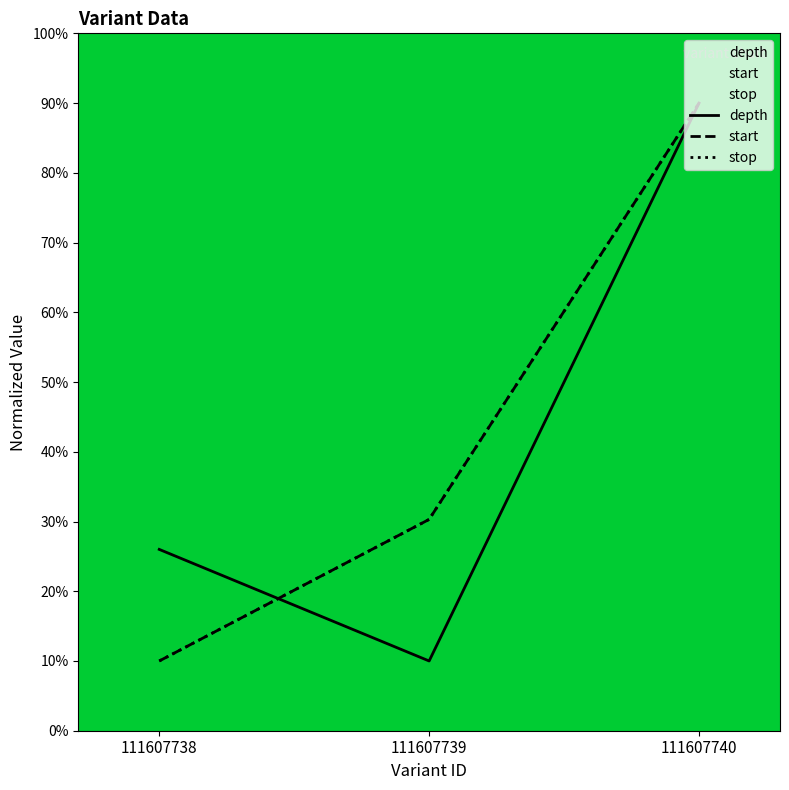

Which series has the widest spread of values?

depth